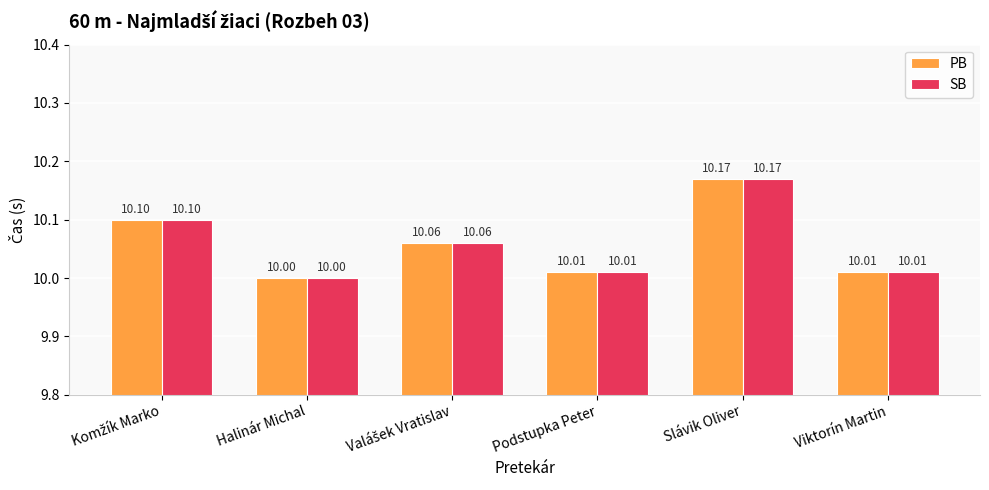

What is the label of the 2nd bar from the right?

Slávik Oliver